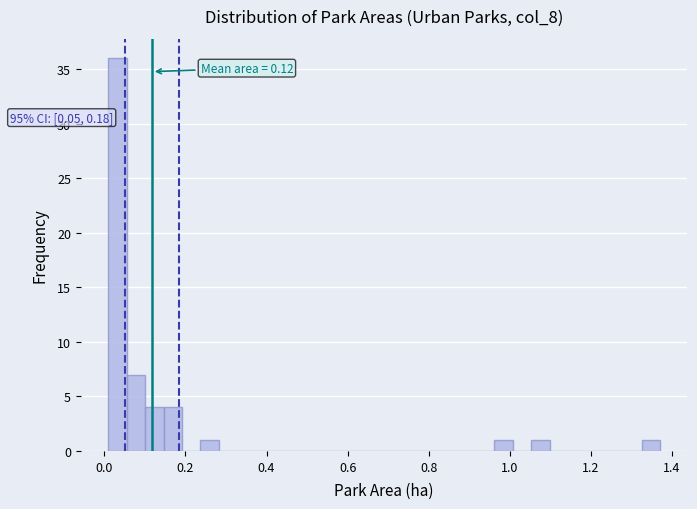

Around what value on the x-axis is the tallest bar? Give the approximate position of its centre, as read against the axis.

0.04